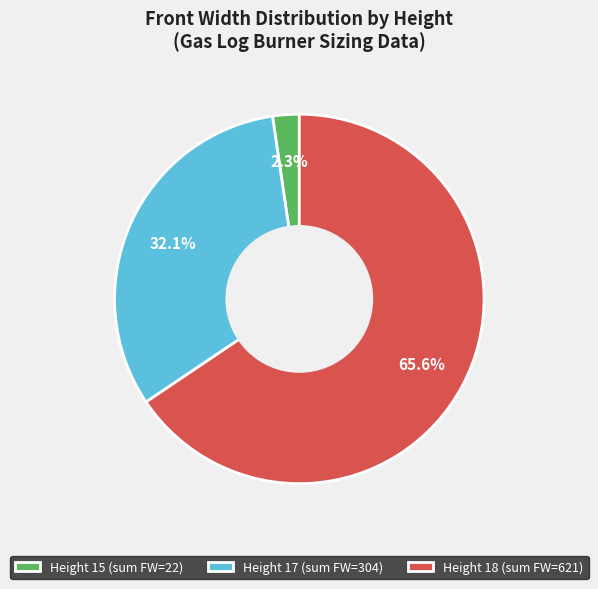

Rank the categories by value from lowest to highest.

Height 15 (sum FW=22), Height 17 (sum FW=304), Height 18 (sum FW=621)